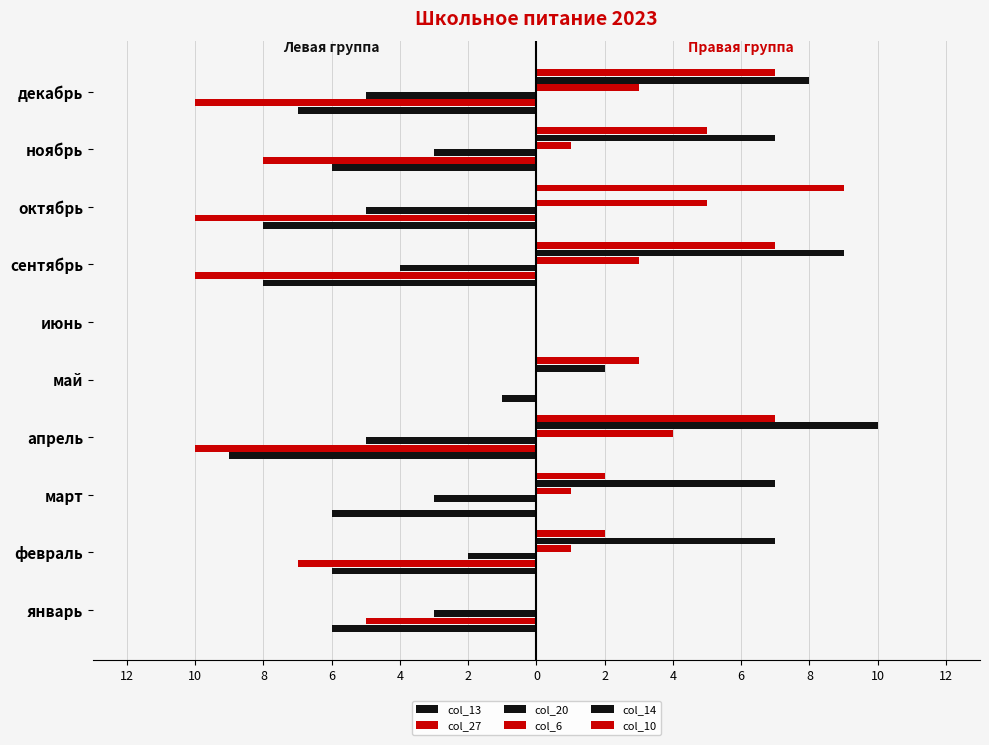

Count the col_10 values in the range 2 to 7.

7